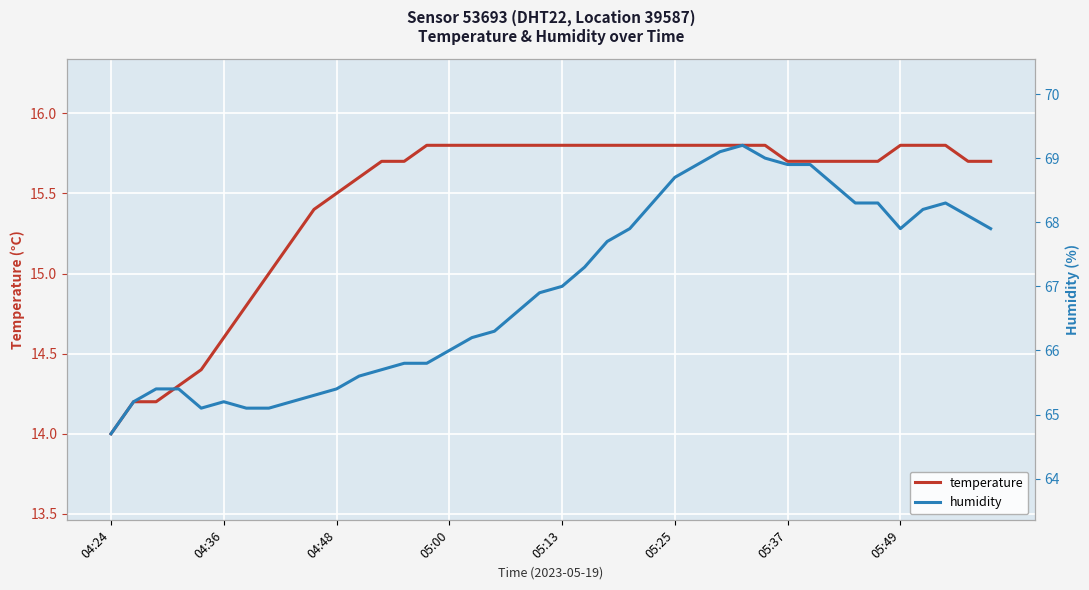

Is it true that temperature equals 15.8 at 05:13?

True